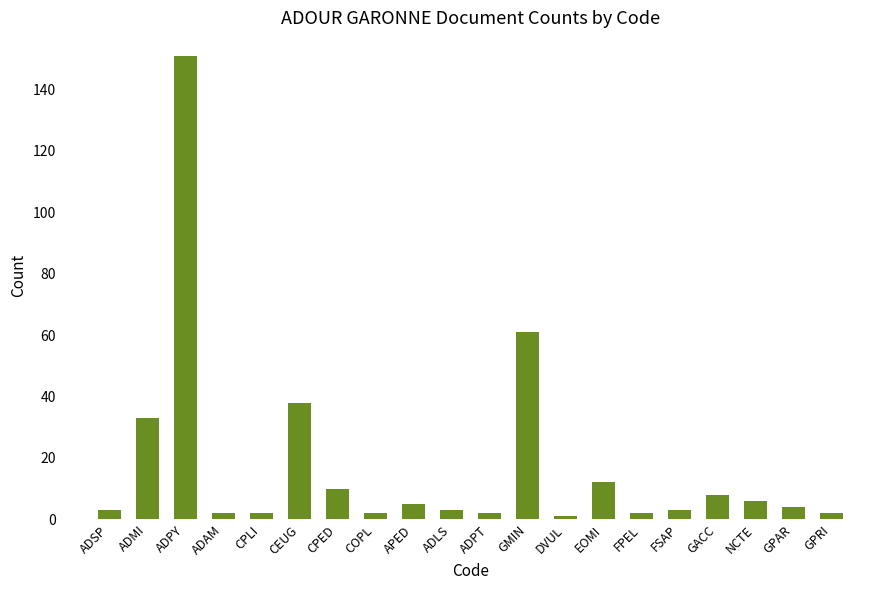

How many data points does each series have?

20